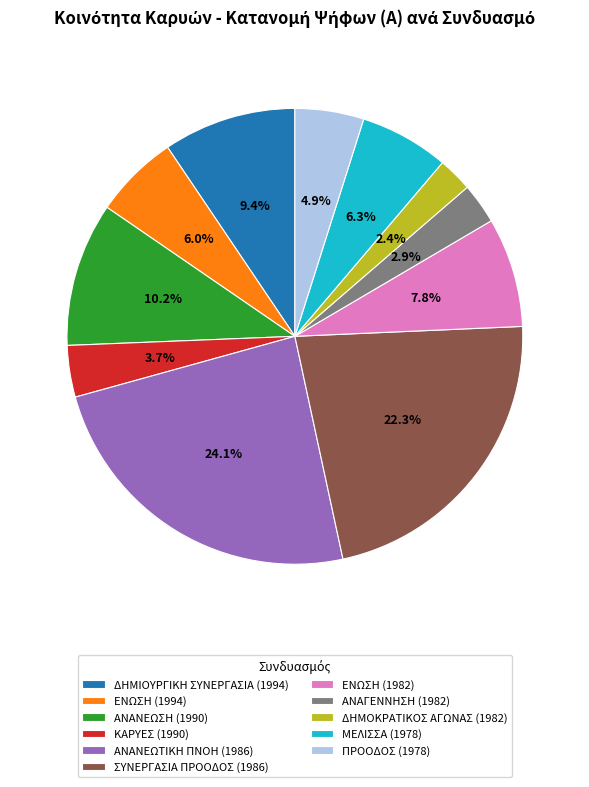

What percentage is the ΔΗΜΙΟΥΡΓΙΚΗ ΣΥΝΕΡΓΑΣΙΑ (1994) slice, to the nearest percent?

9%